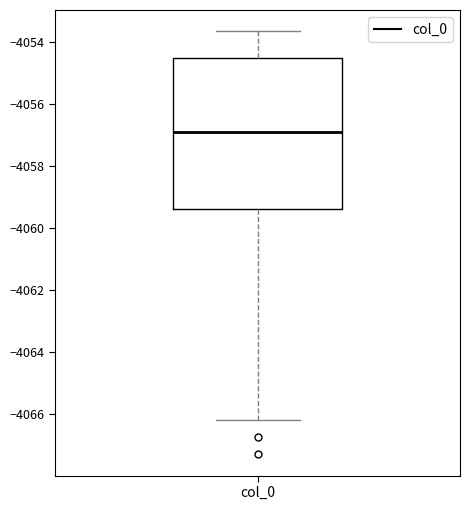

Transcribe this box plot: give where the median line is, the range the box spans, and where the two whiskers end, as read against the y-axis. The values are not printed on the chart, so give them approximately, as read against the axis.

median -4057.0, box -4059.4 to -4054.6, whiskers -4066.2 to -4053.6